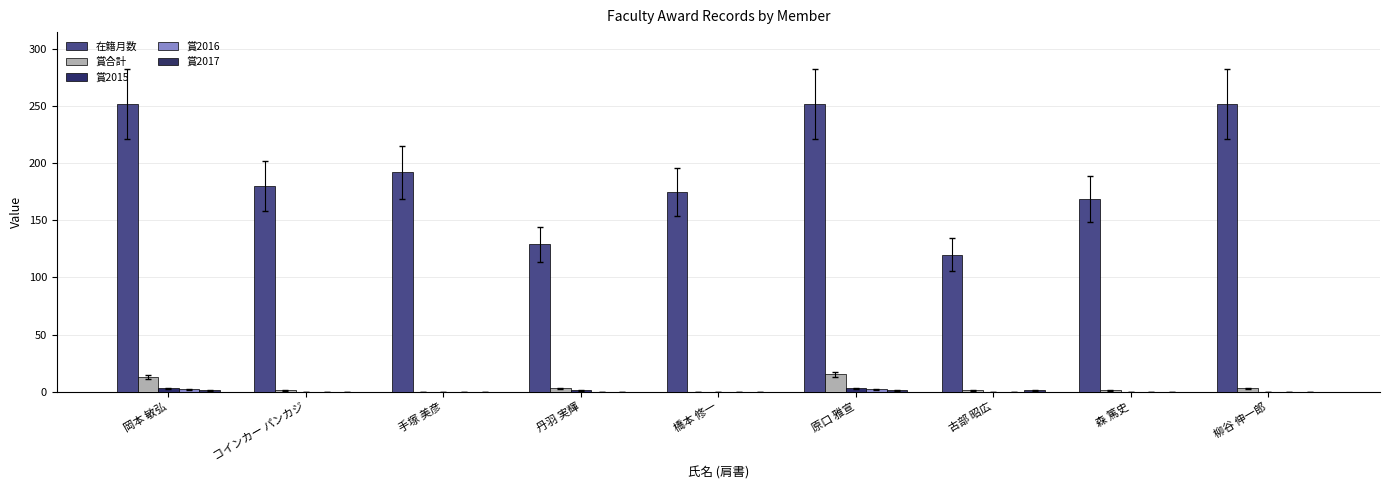

Are the bars horizontal?

No